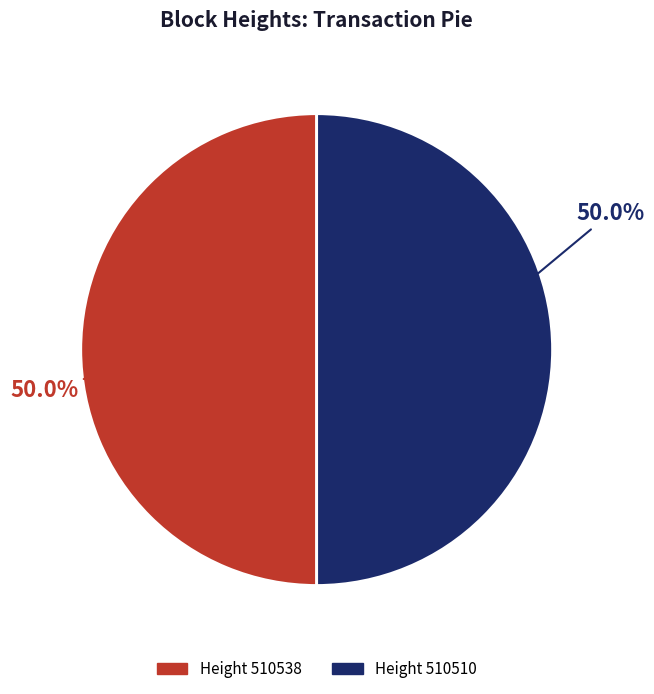

What is the smallest slice in the pie chart?

510510